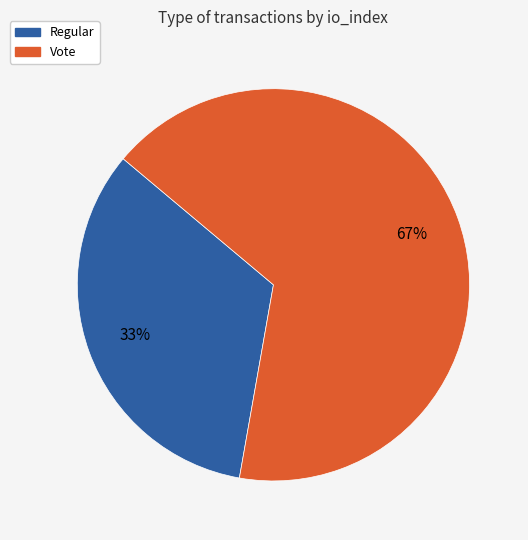

Approximately how many times larger is the value at Vote compared to Regular?

2.0